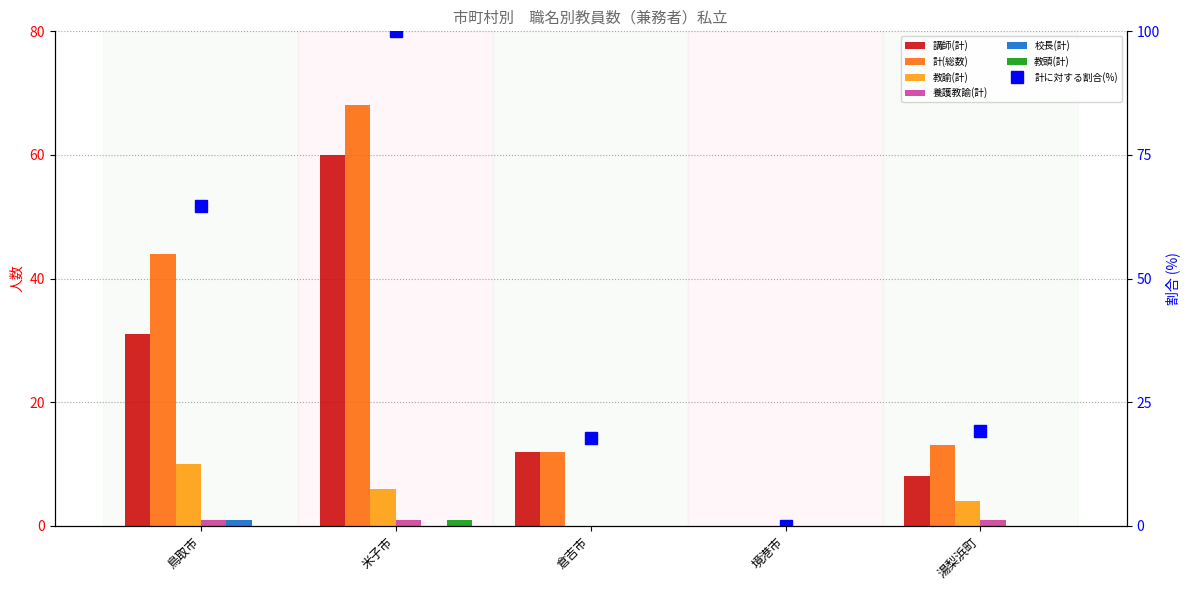

Which series has the widest spread of values?

計(総数)